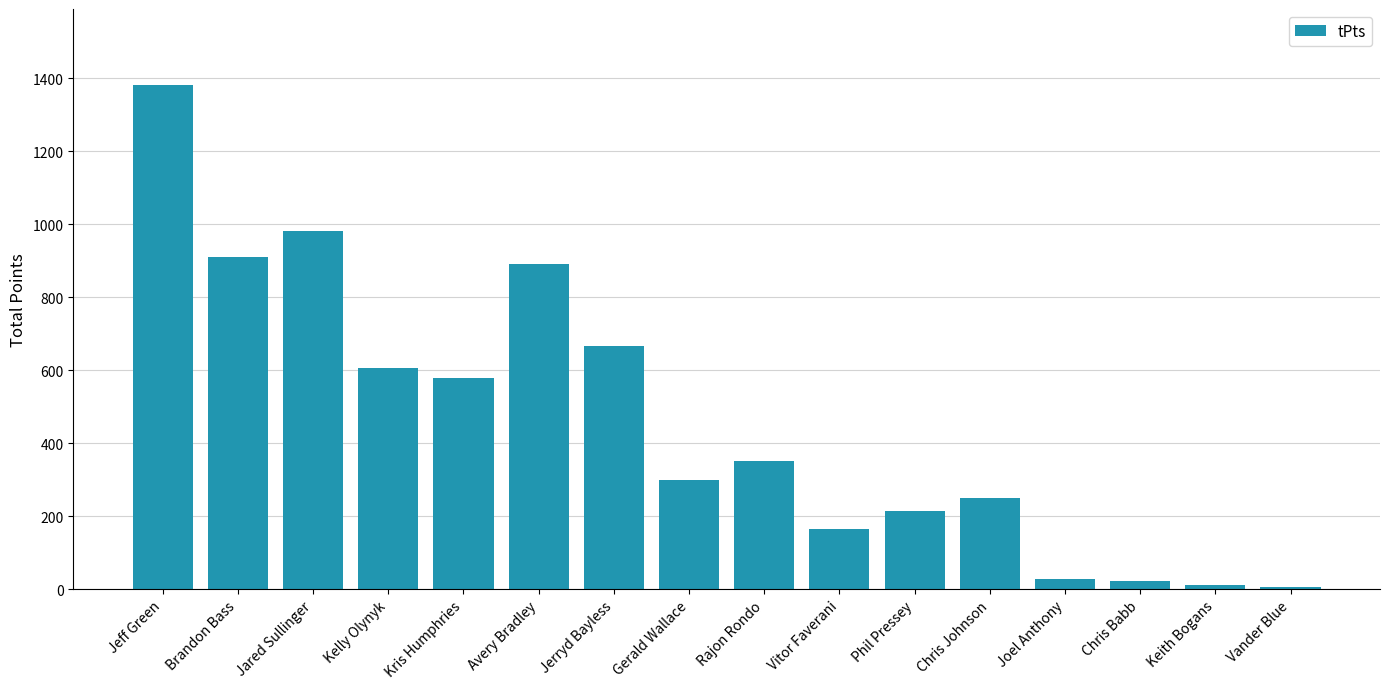

Which label corresponds to the largest value in the chart?

Jeff Green